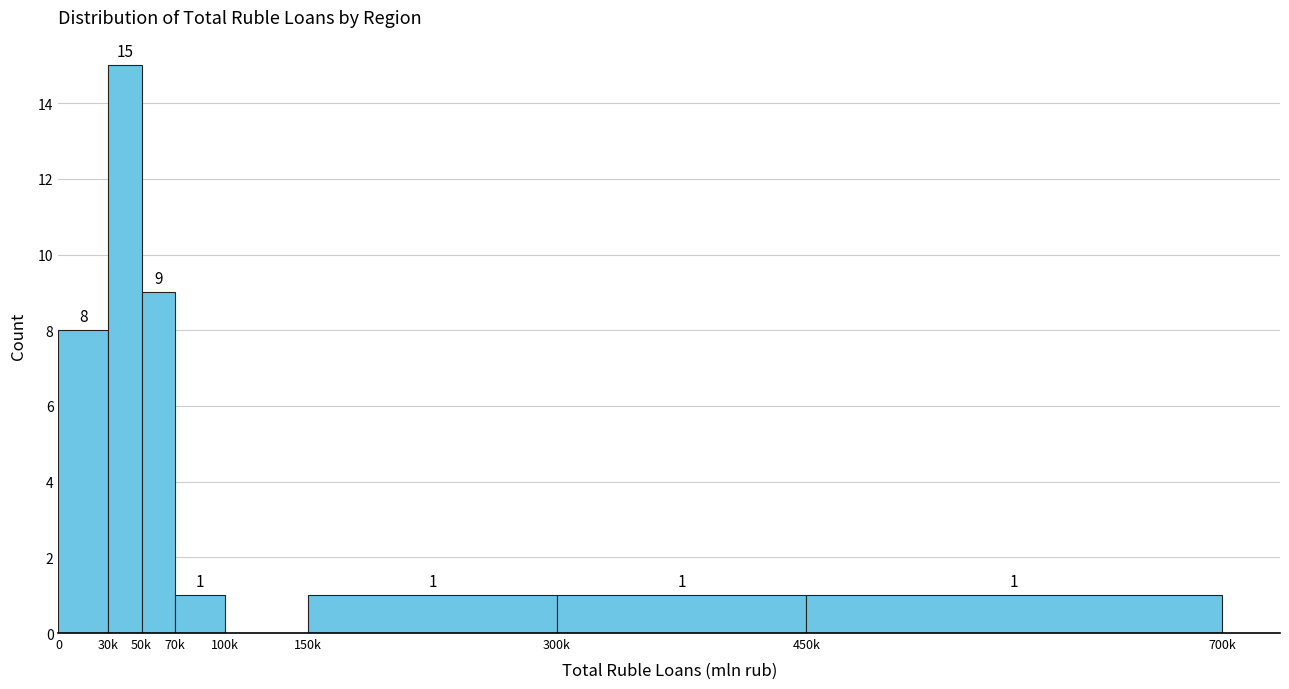

Reading right to left, extract all data points from this chart.

450k=1	300k=1	150k=1	100k=0	70k=1	50k=9	30k=15	0=8